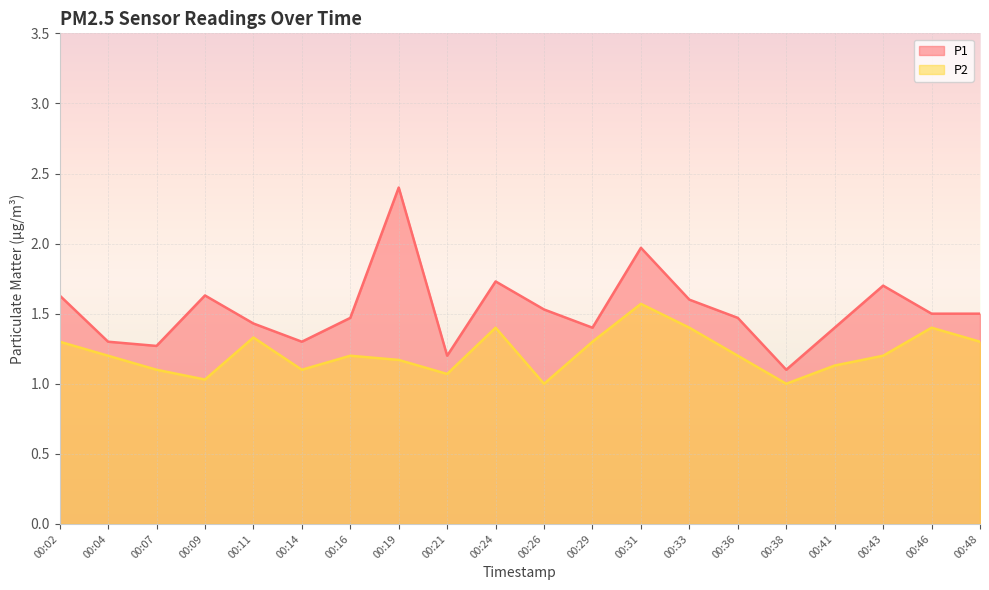

Does the chart display data point markers on the line(s)?

No